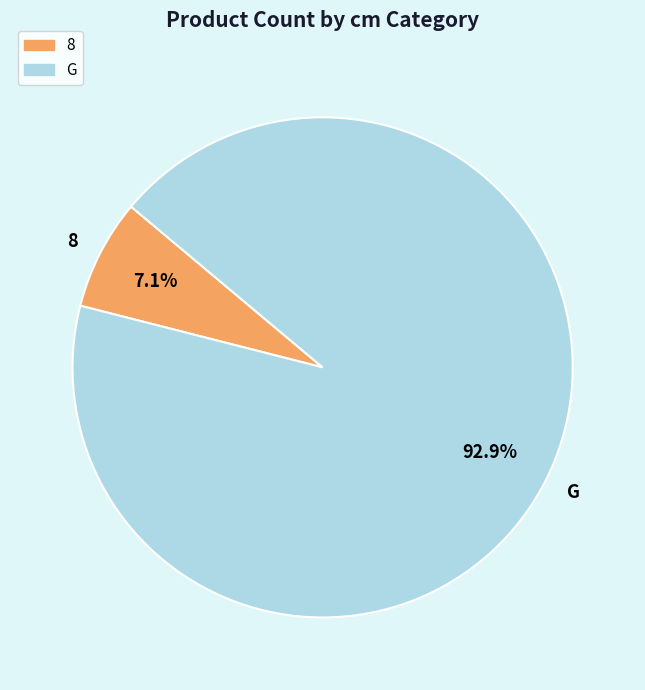

To the nearest percent, what is the average slice percentage?

50%